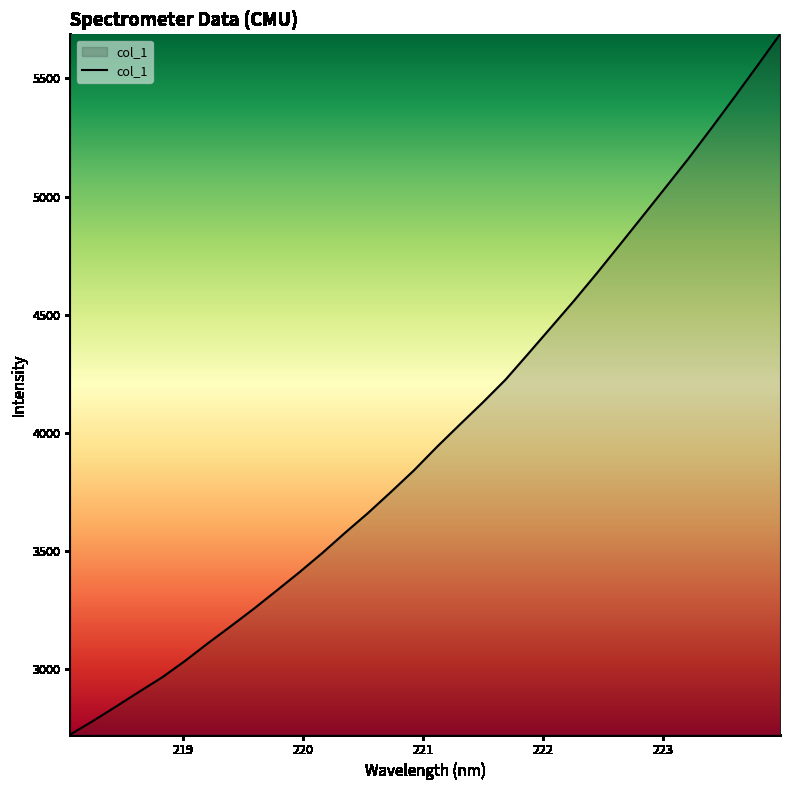

What is the difference between the second highest and minimum values?

2829.7